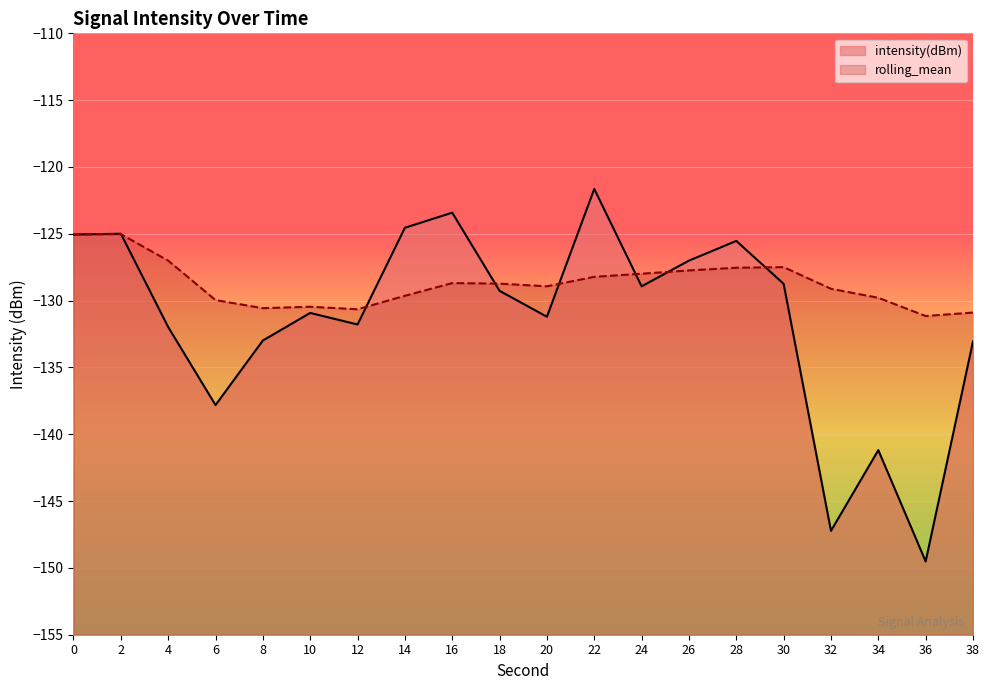

What is the value of the rolling_mean point at the 1st from the left?

-125.1